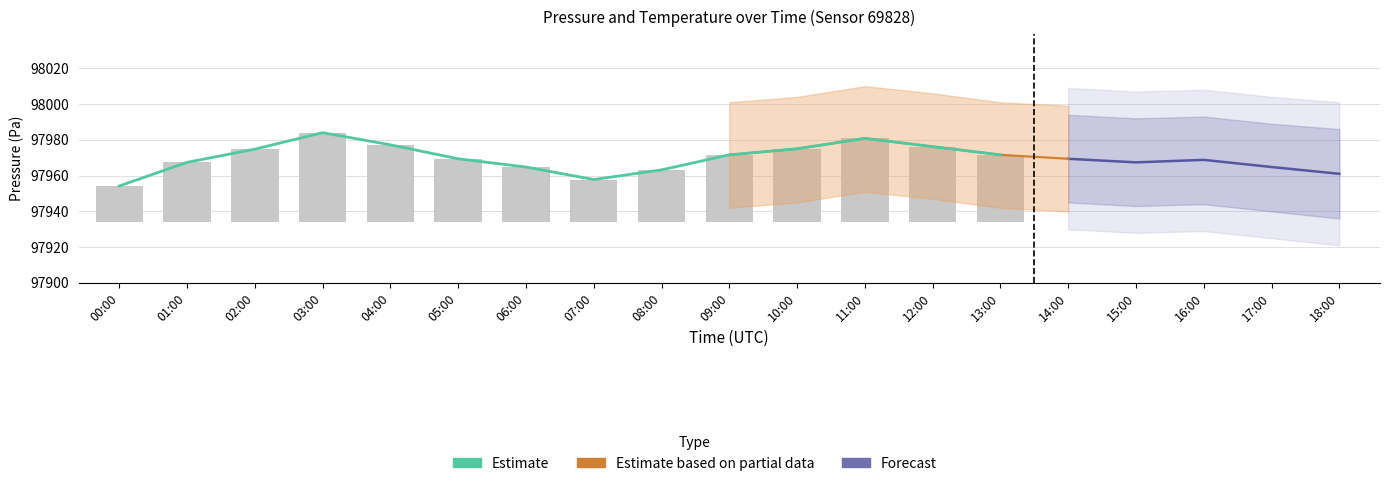

Read the bars value at 13:00.

97971.6